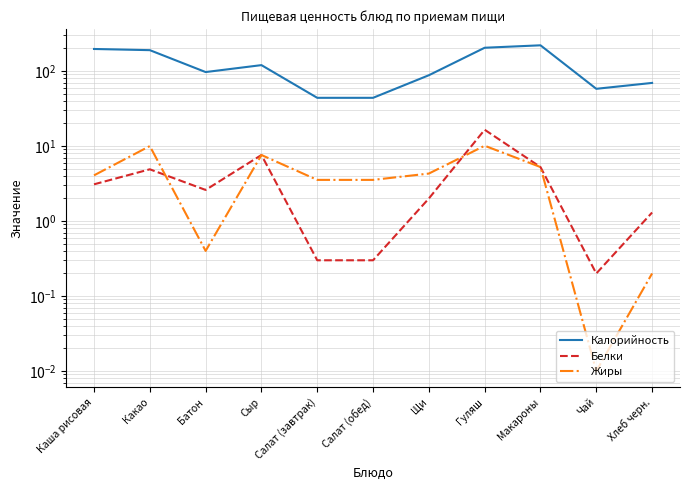

What is the total value across all series at Какао?

204.9